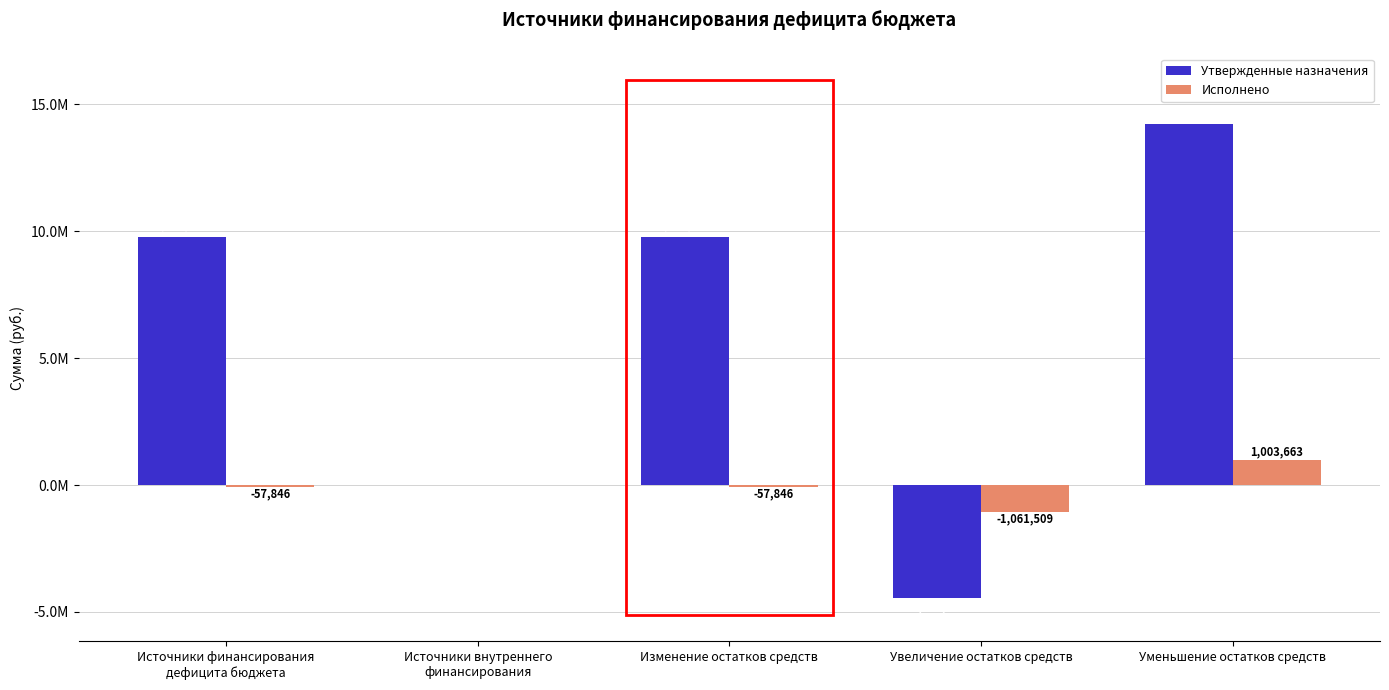

Count the Утвержденные назначения values in the range 0 to 9793501.

3